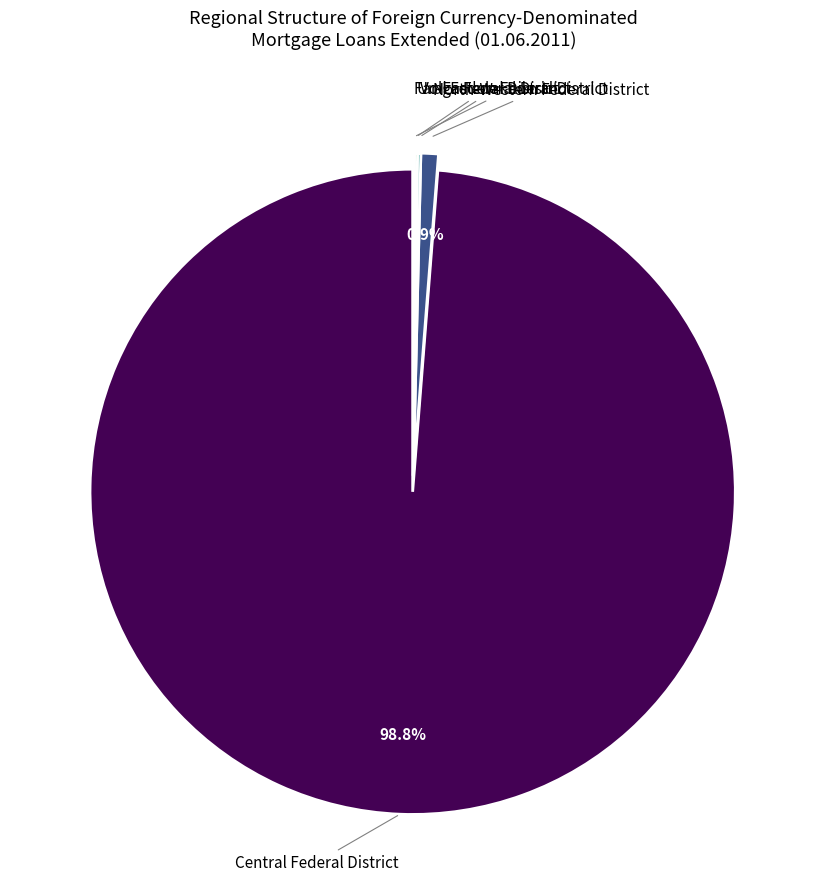

What percentage is the Central Federal District slice, to the nearest percent?

99%